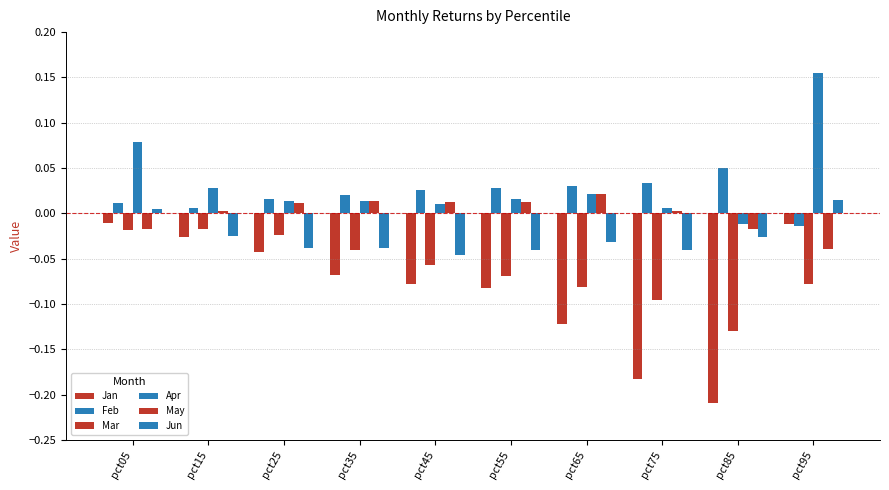

What is the total value across all series at pct55?

-0.1